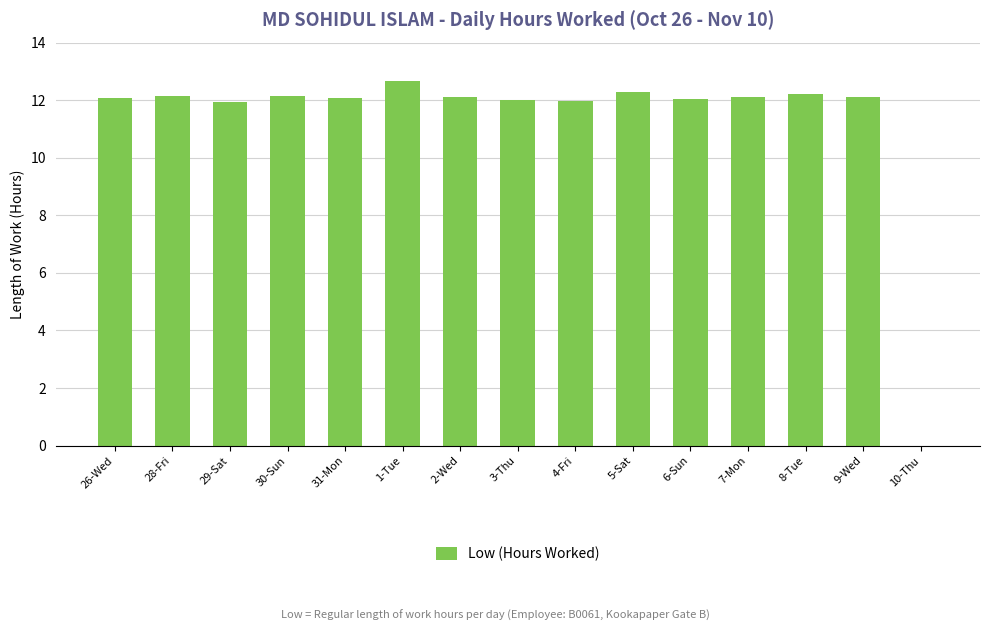

What is the sum of the values at 5-Sat and 8-Tue?

24.5